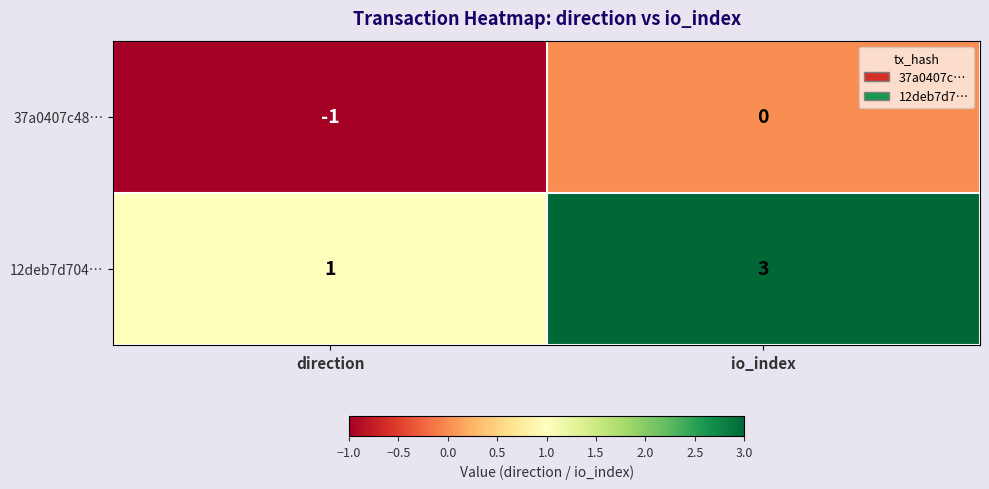

Rank the series by their average value, from highest to lowest.

12deb7d704…, 37a0407c48…